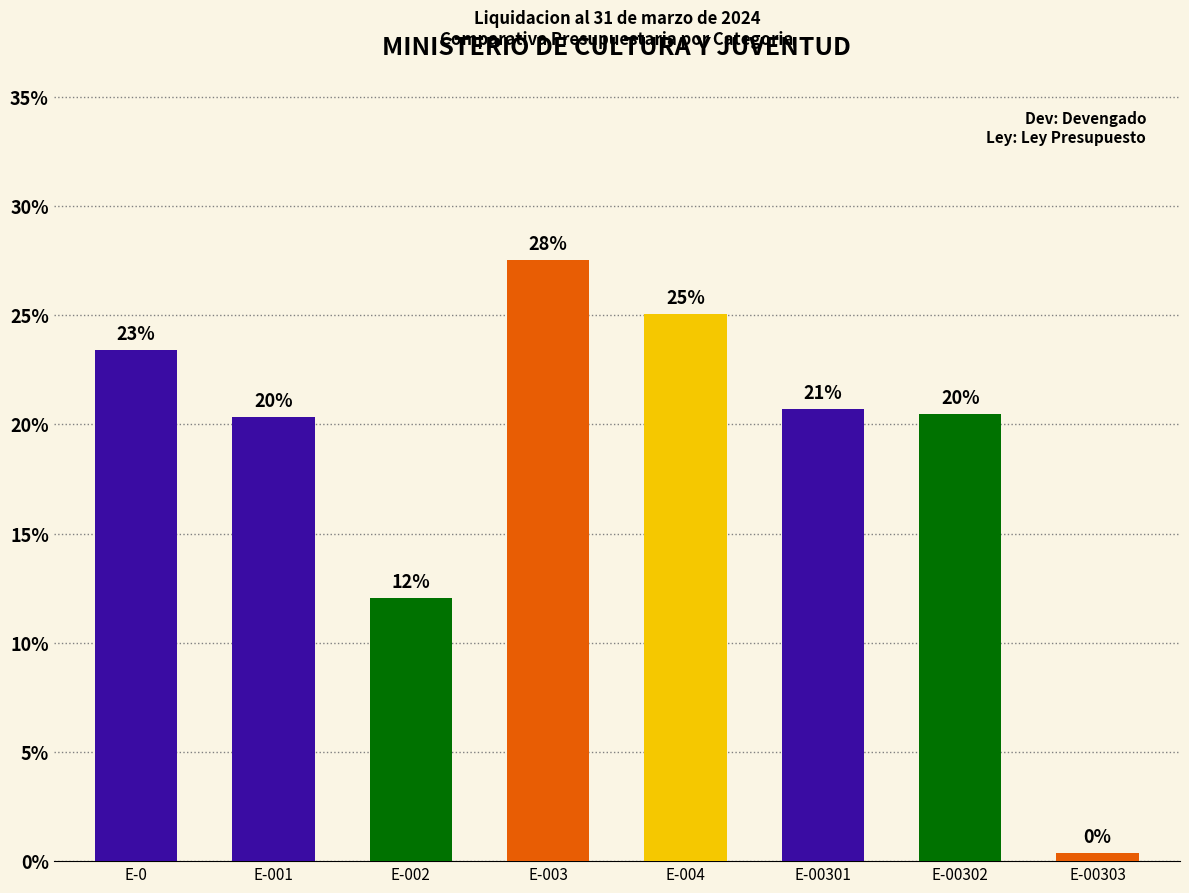

Does the chart contain any negative values?

No